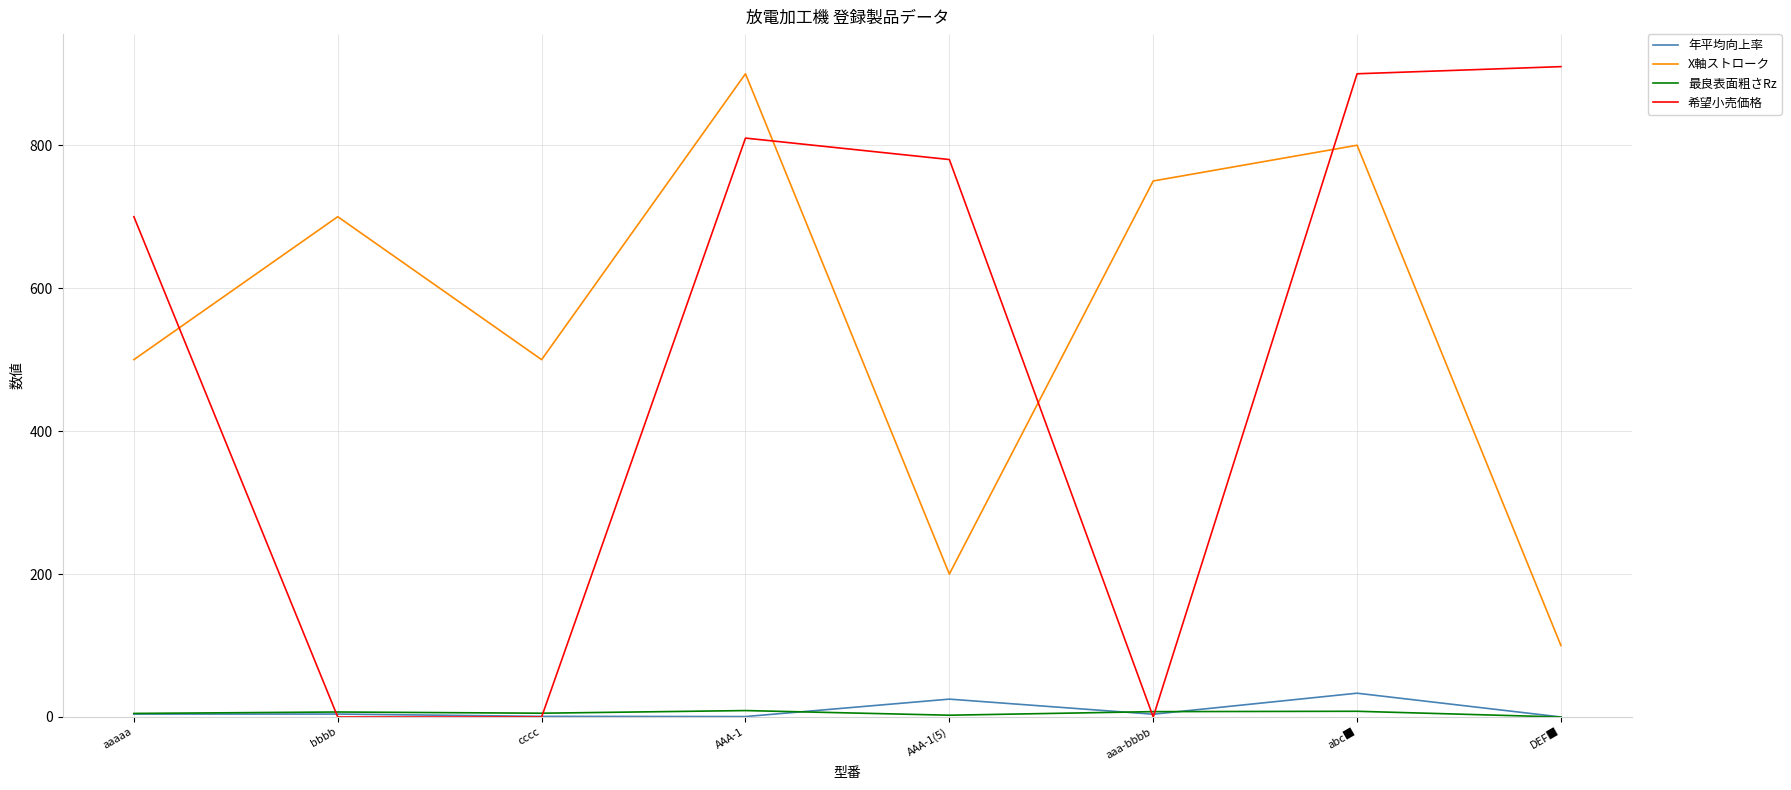

Between abc■ and DEF■, which series saw the biggest shift?

X軸ストローク